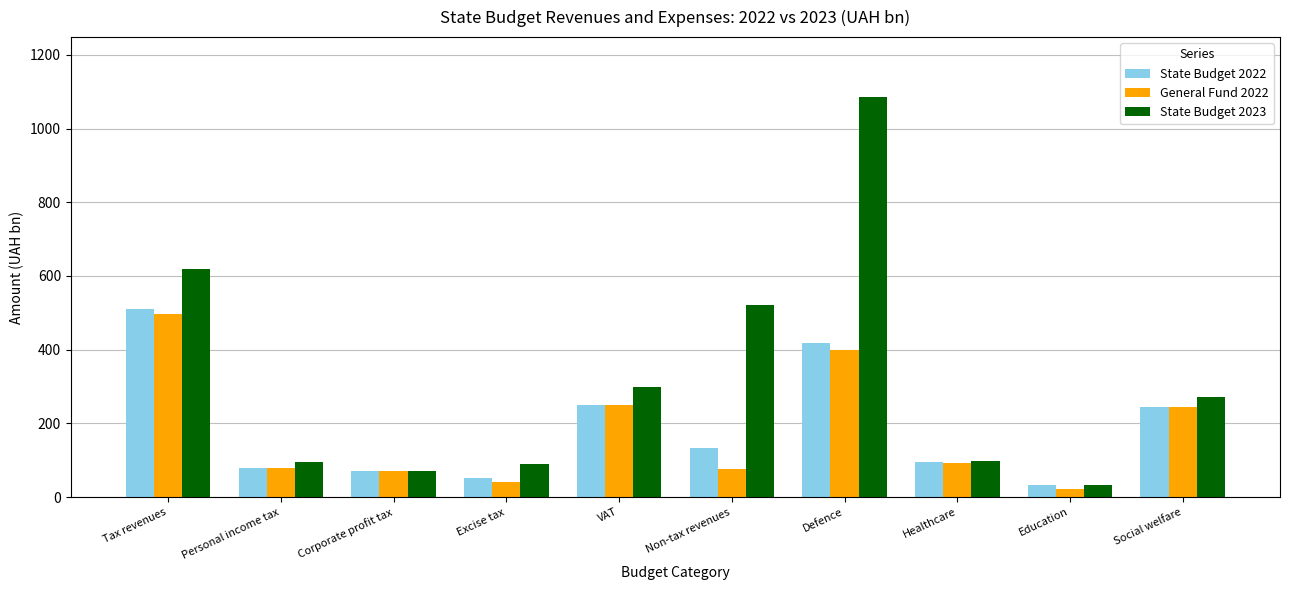

What is the label of the 9th bar from the right?

Personal income tax